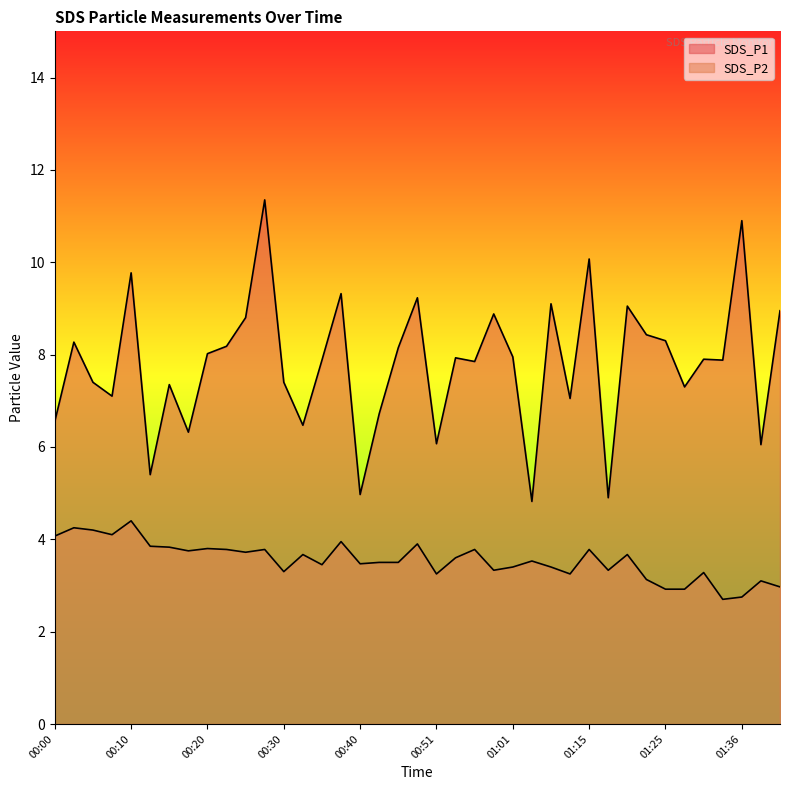

What position from the right is 00:28?

28